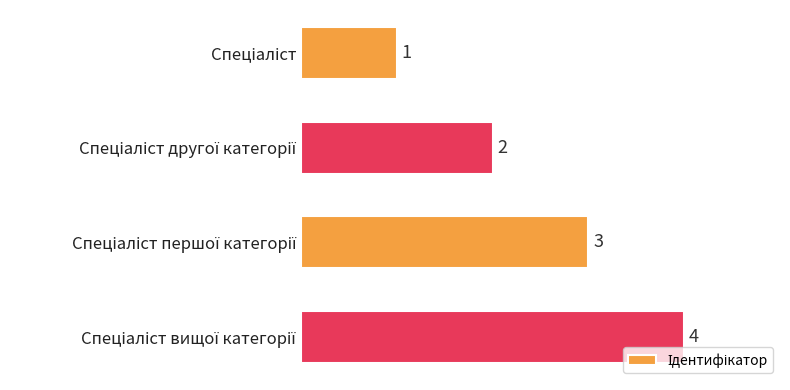

What is the value of the 1st bar from the top?

1